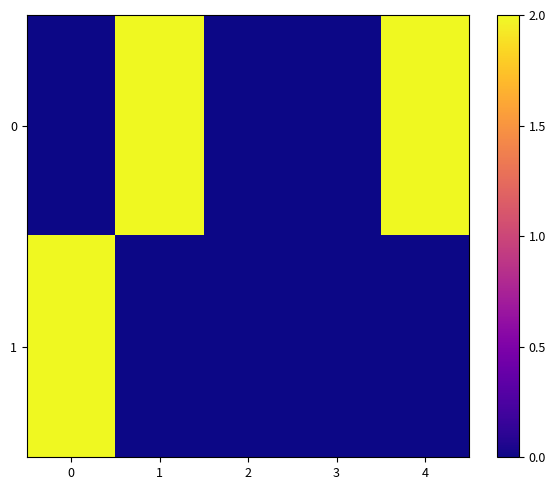

At 1, list the series in order from largest to smallest.

0, 1